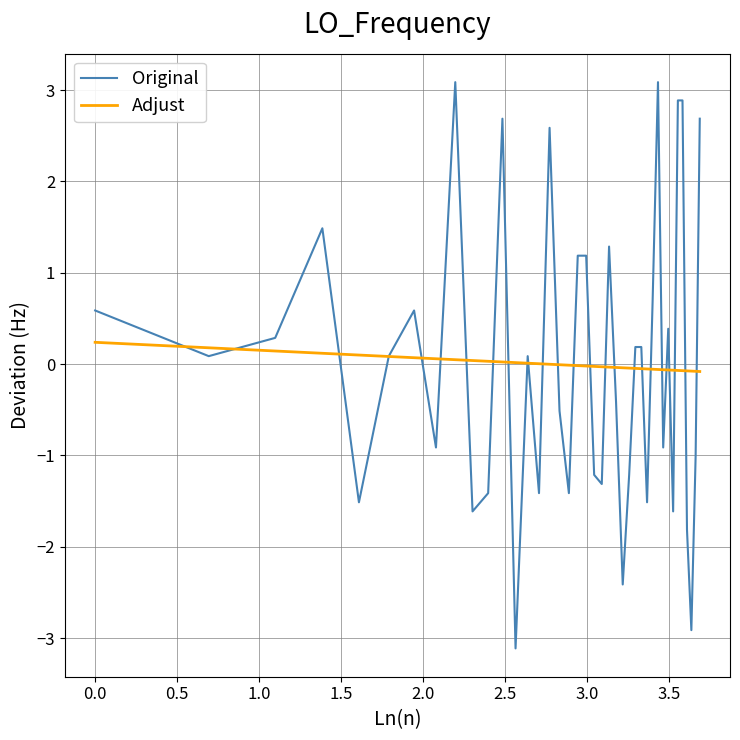

Which series has the widest spread of values?

Original